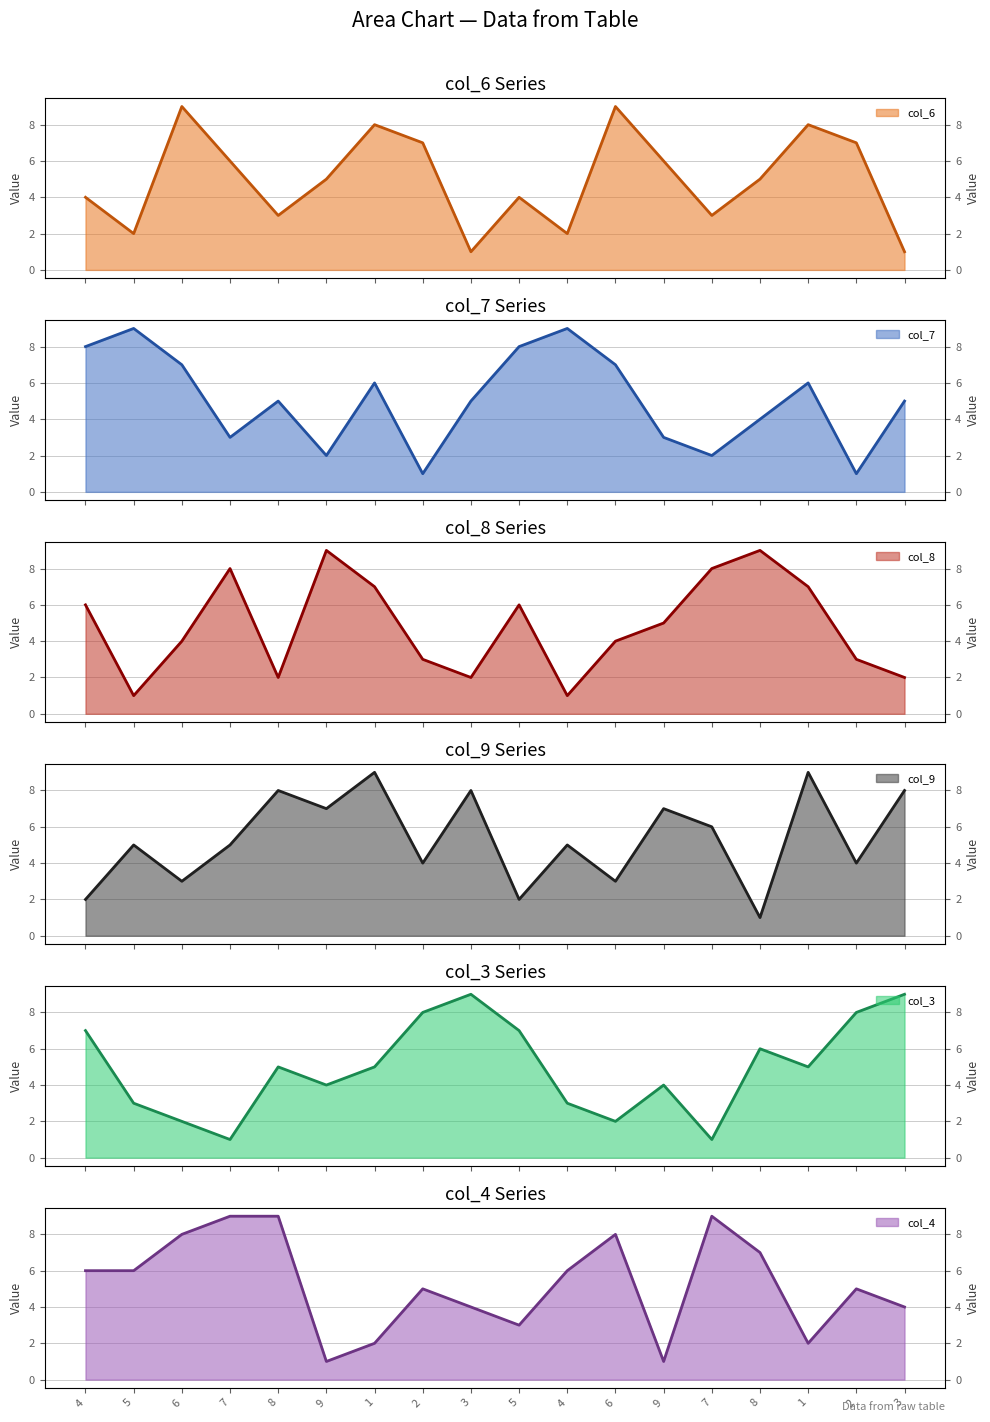

At which label does col_6 reach its minimum?

3